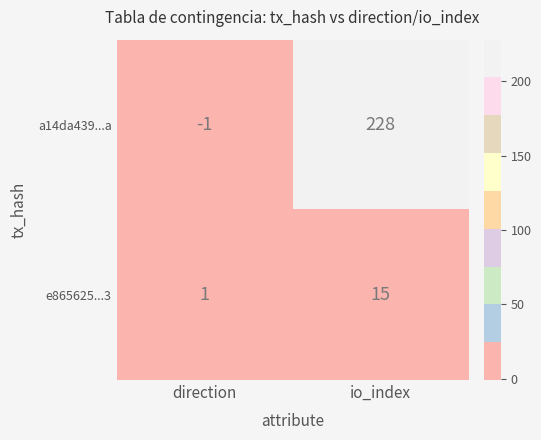

Rank the series by their average value, from lowest to highest.

e865625...3, a14da439...a